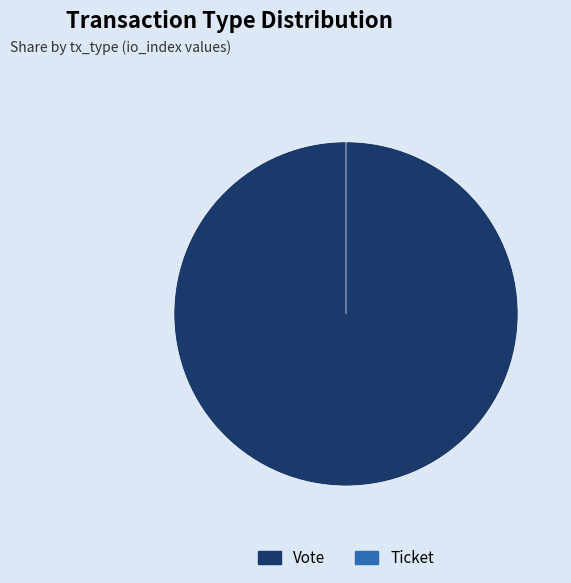

Combined, do Ticket and Vote account for over 50%?

Yes